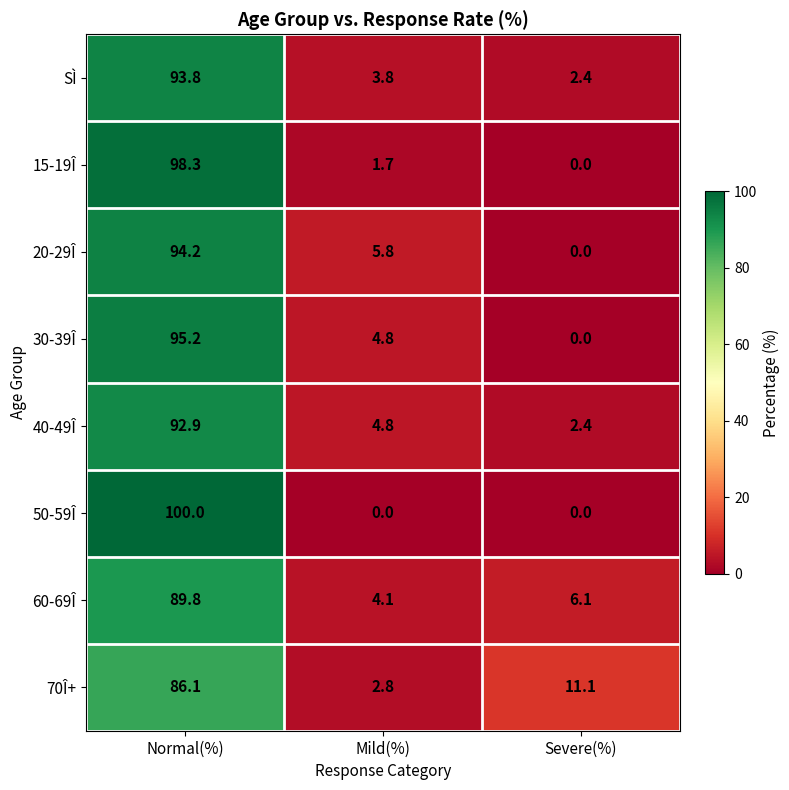

Where does the SÌ series first go above 3?

Normal(%)